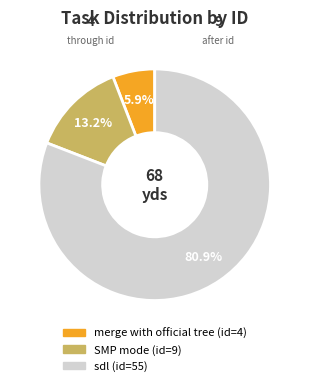

To the nearest percent, what percentage of the pie is merge with official tree?

6%